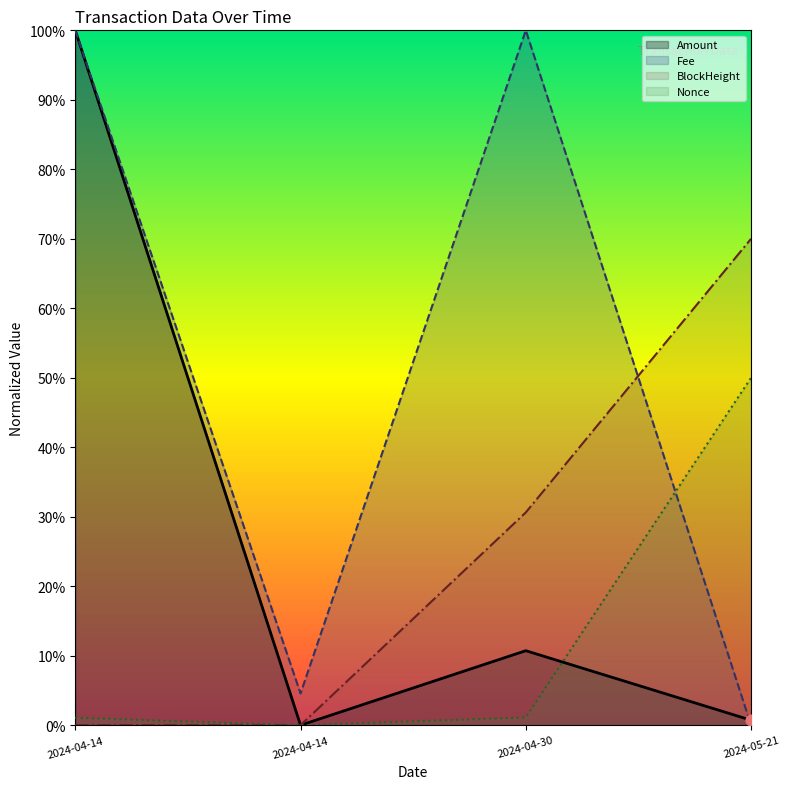

Which series reaches the maximum Y coordinate?

Fee